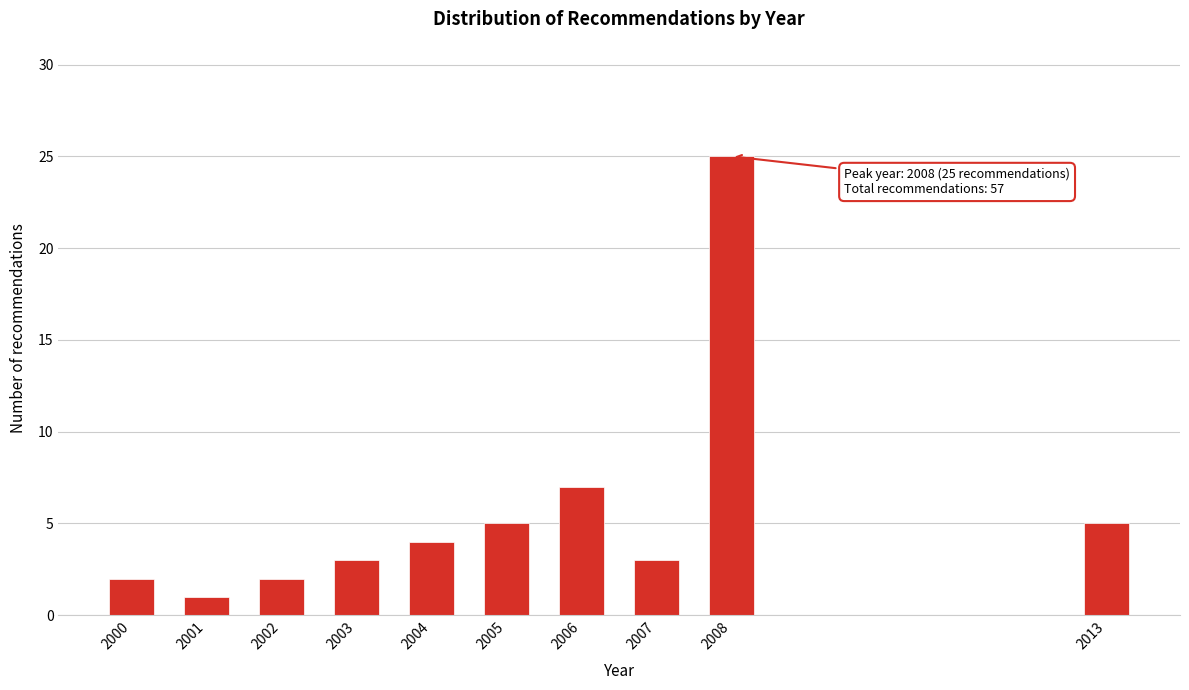

Reading right to left, what are all the values shown in this chart?

5	25	3	7	5	4	3	2	1	2